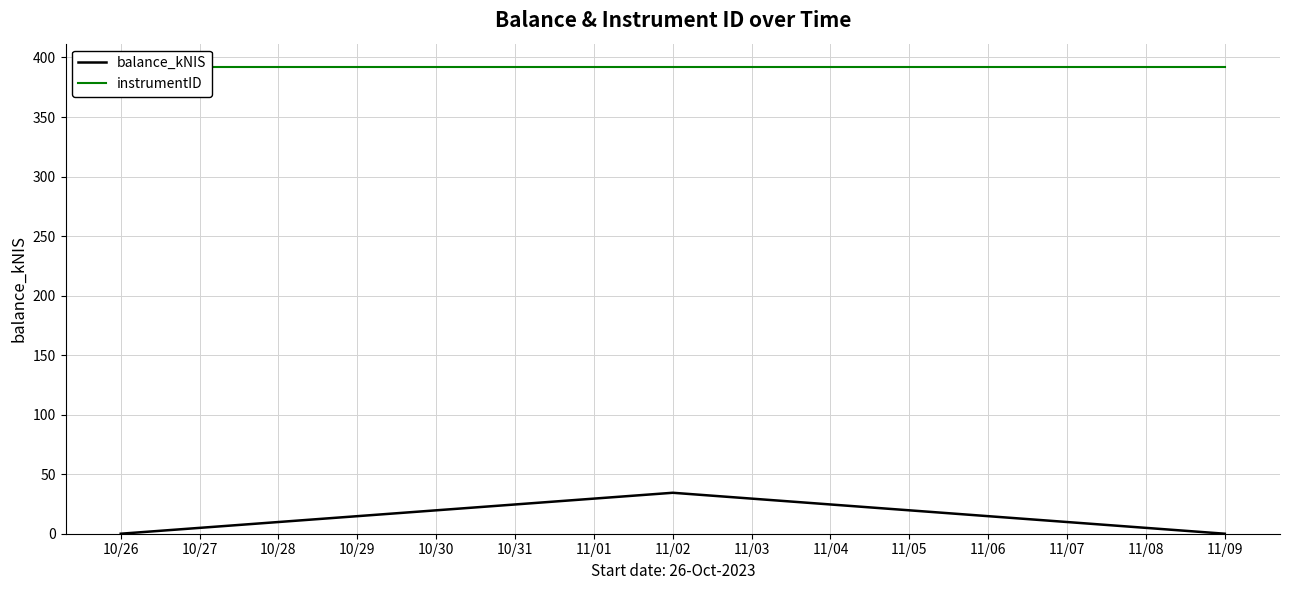

What are all the series names shown in the legend?

balance_kNIS, instrumentID